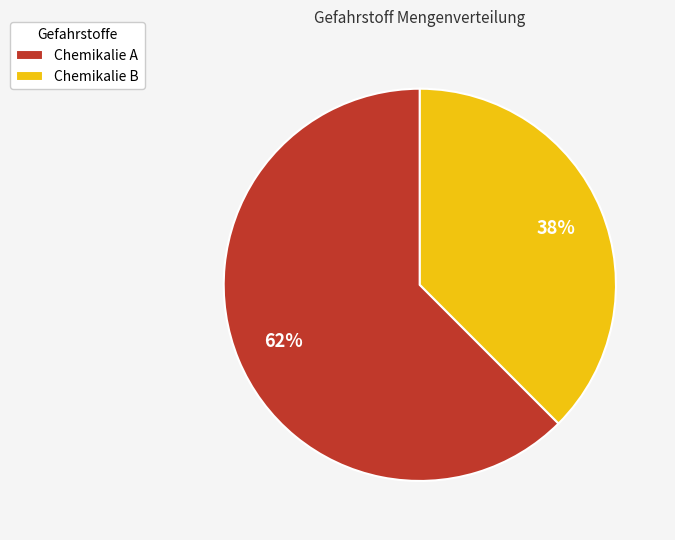

What is the ratio of the value at Chemikalie B to the value at Chemikalie A?

0.6